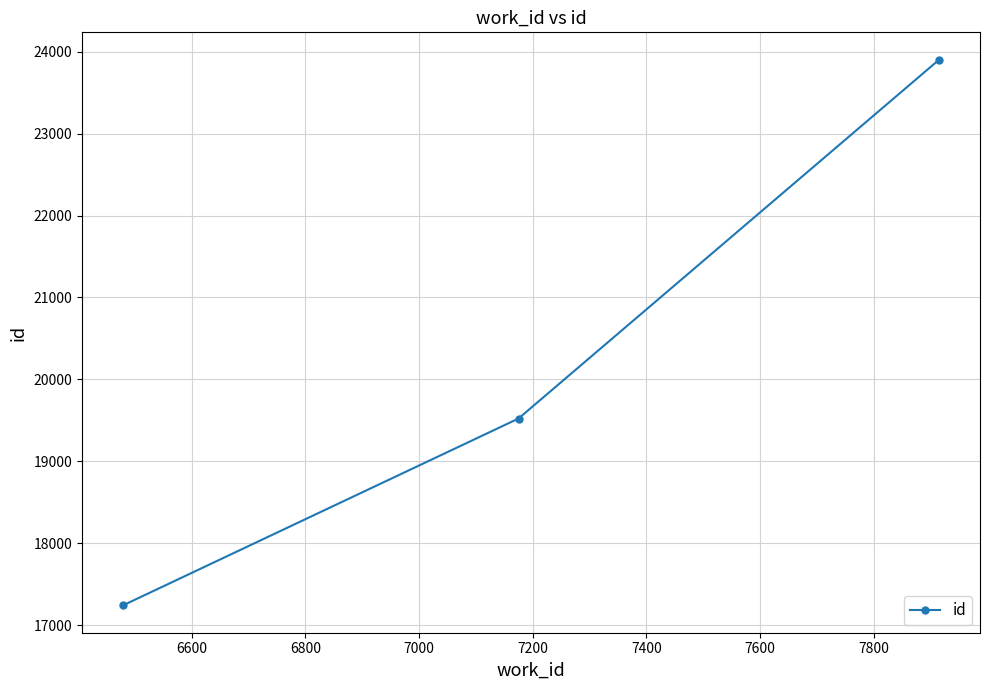

What is the maximum value shown in the chart?

23904